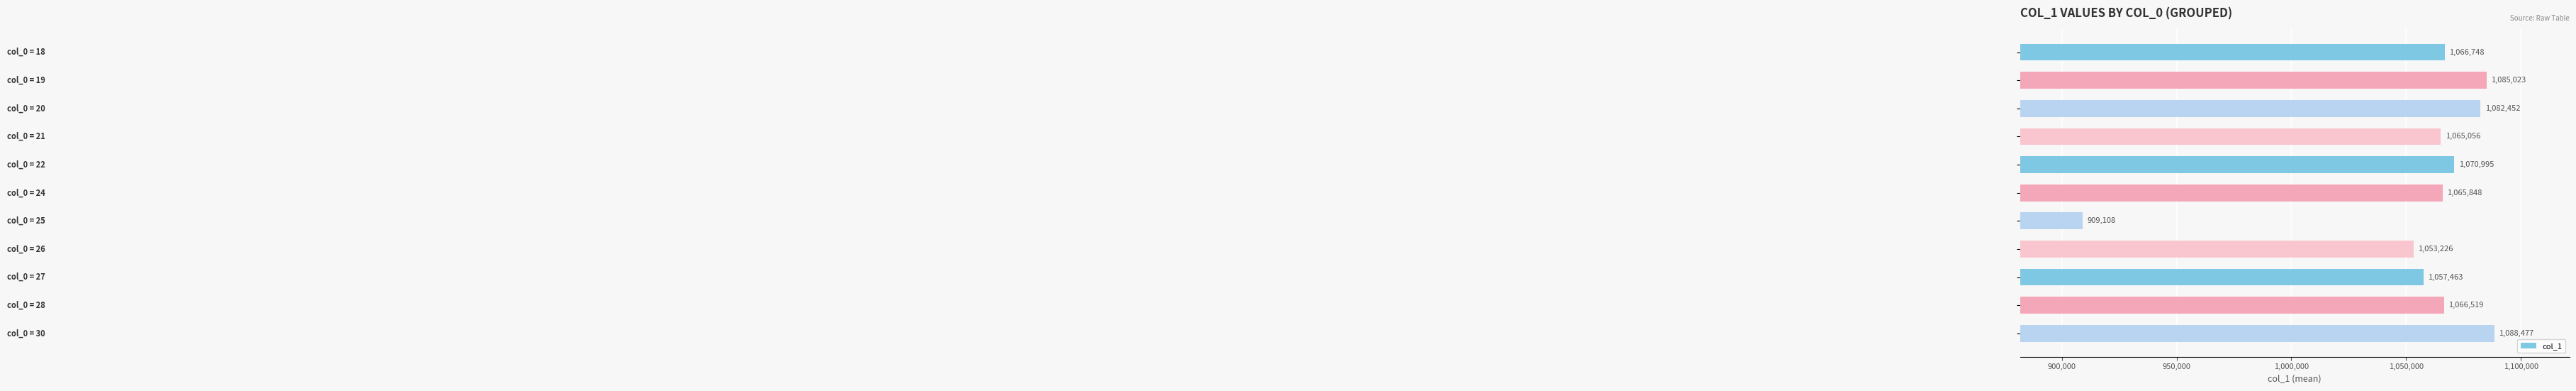

What is the difference between the second highest and second lowest values?

31797